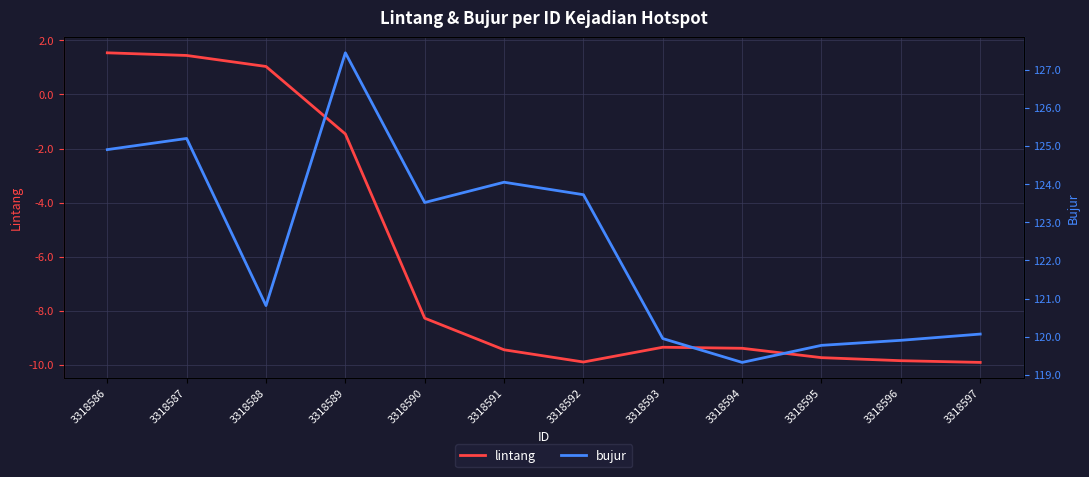

Rank the series by their average value, from lowest to highest.

lintang, bujur